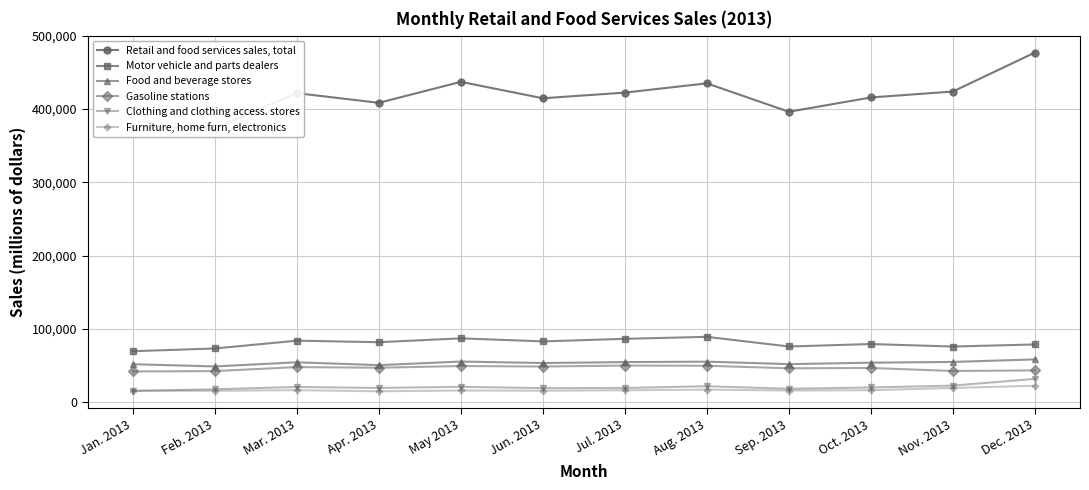

True or false: Furniture, home furn, electronics has more than 0 interior local peaks.

True